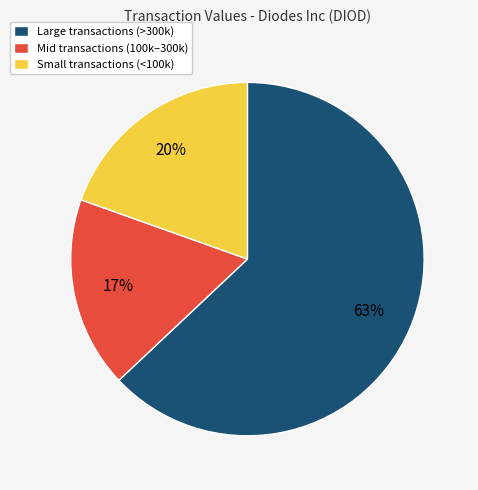

How many segments does this pie chart have?

3